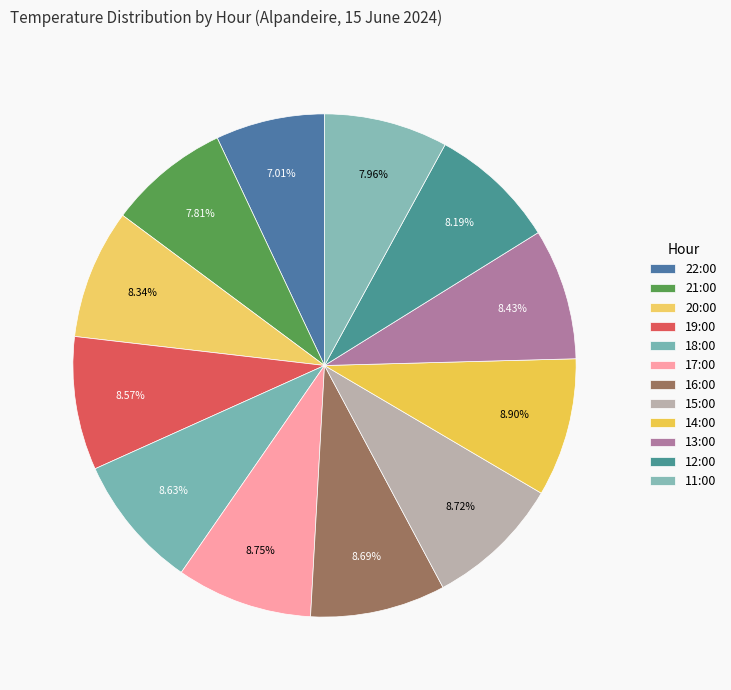

Count the number of slices in the pie.

12